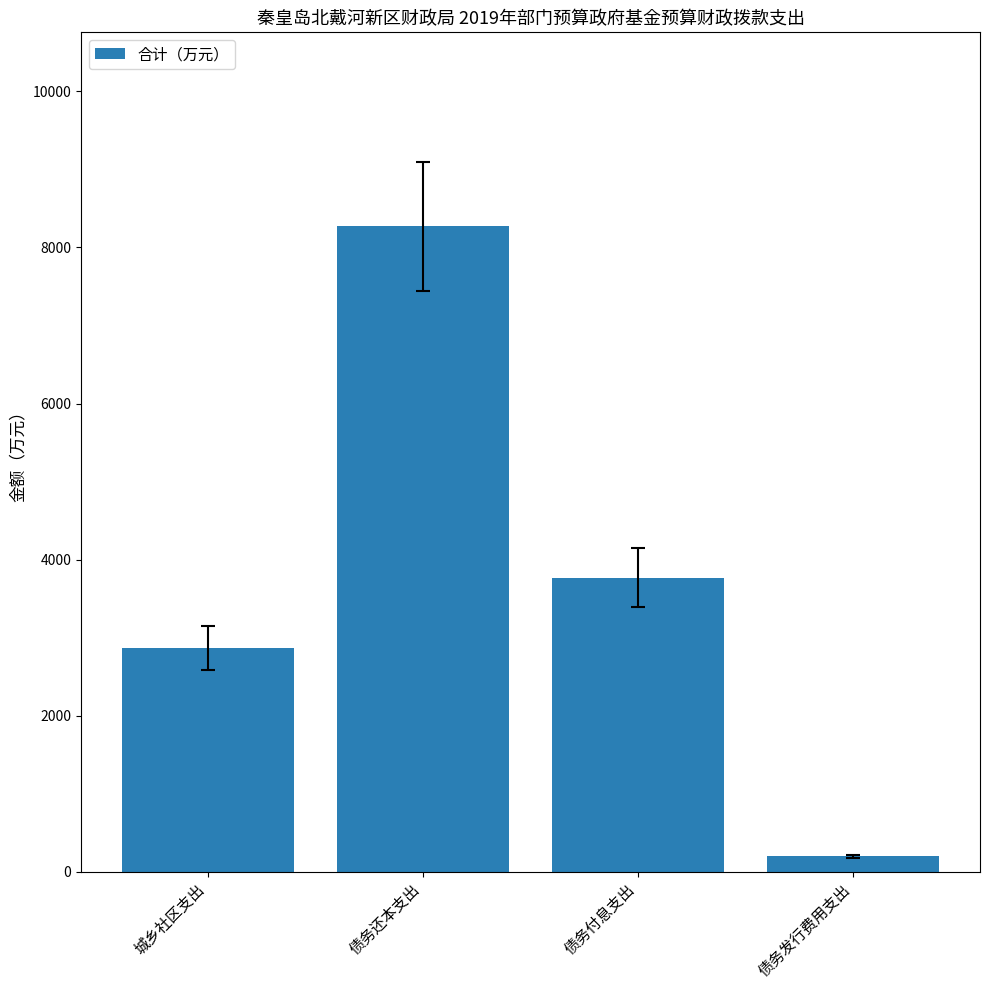

What is the change in value from 城乡社区支出 to 债务发行费用支出?

-2670